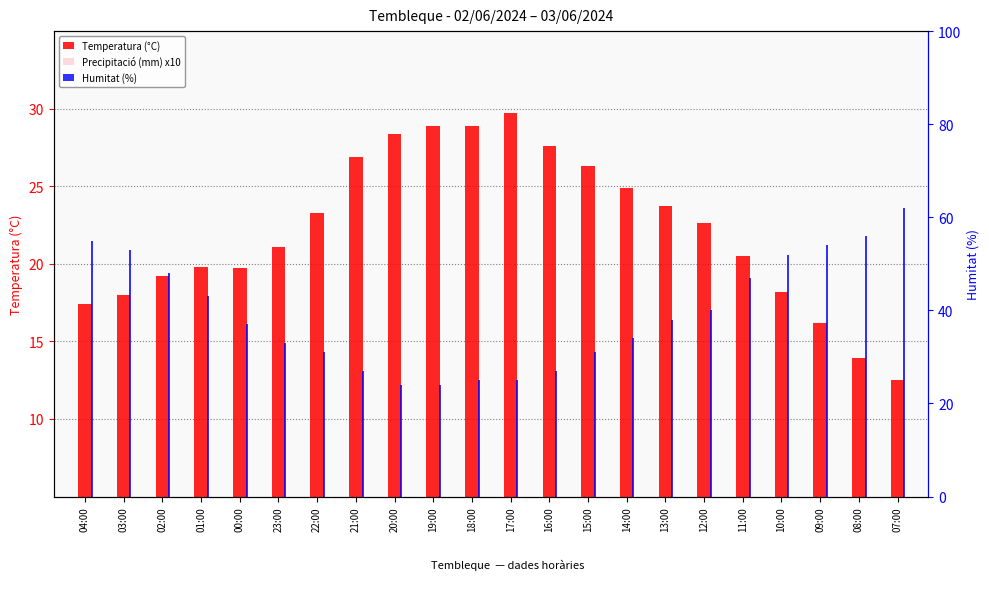

What is the value of the Temperatura (°C) bar at the 12th from the left?

29.7